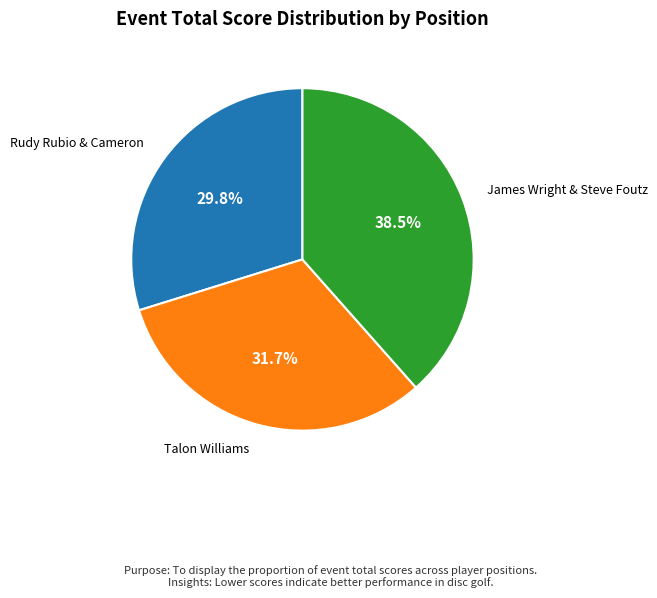

Is there any slice that represents more than half of the pie?

No